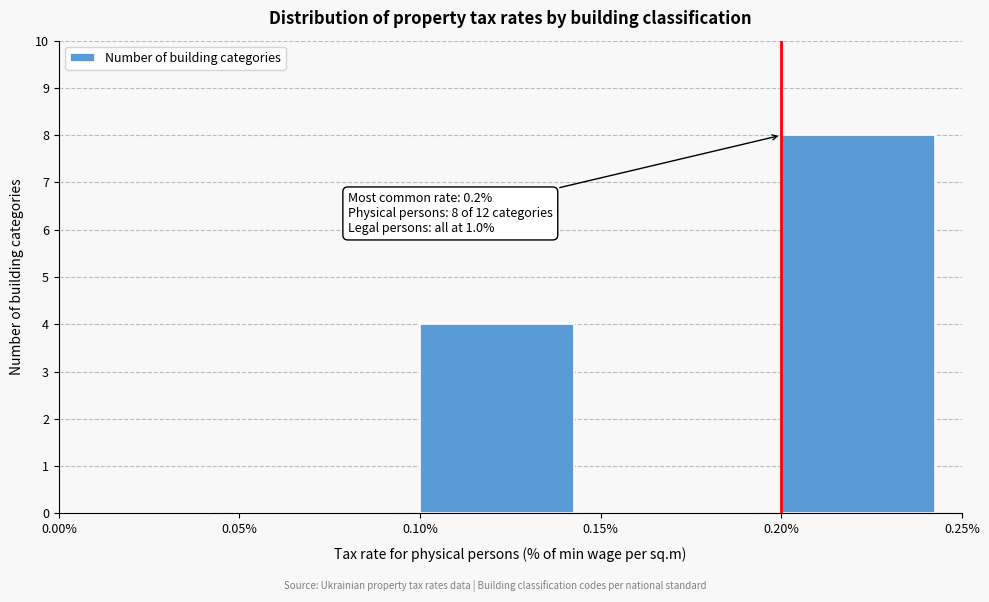

Which range on the x-axis has the tallest bar?

0.20% to 0.25%